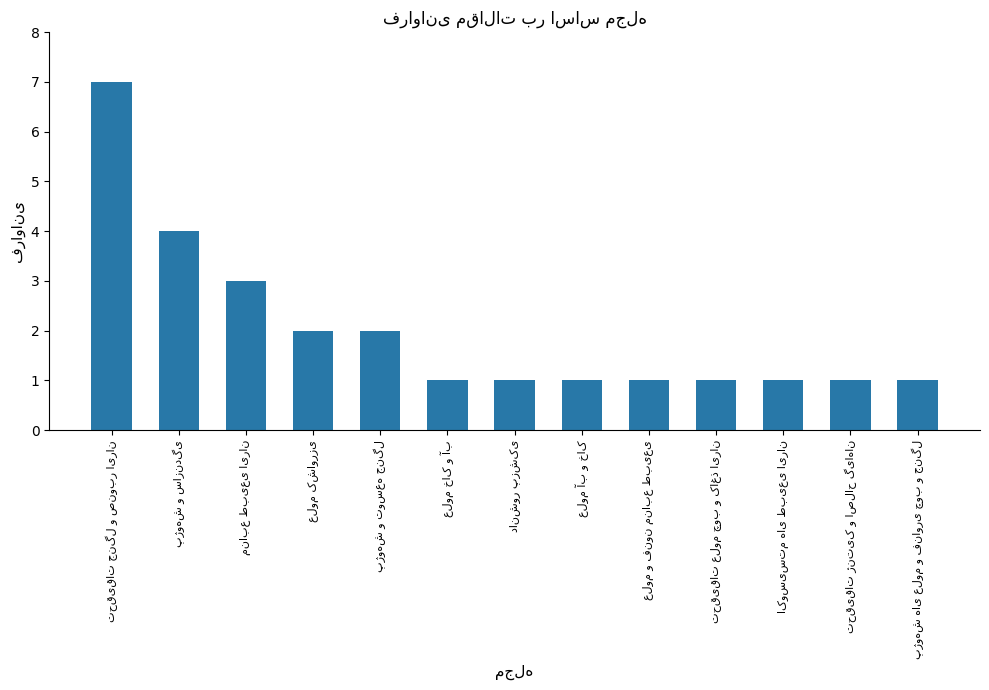

What is the difference between the second highest and second lowest values?

3